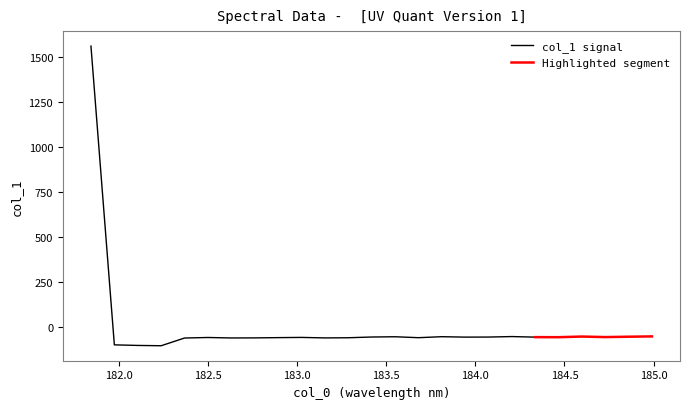

How many interior local valleys (lower than both neighbors) does the data have?

7